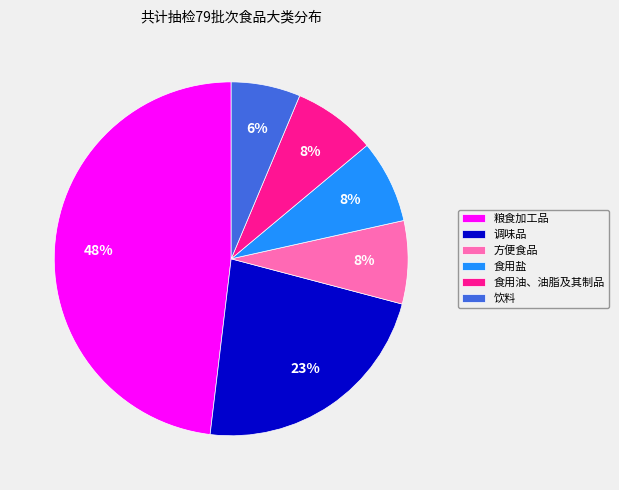

Count the number of slices in the pie.

6